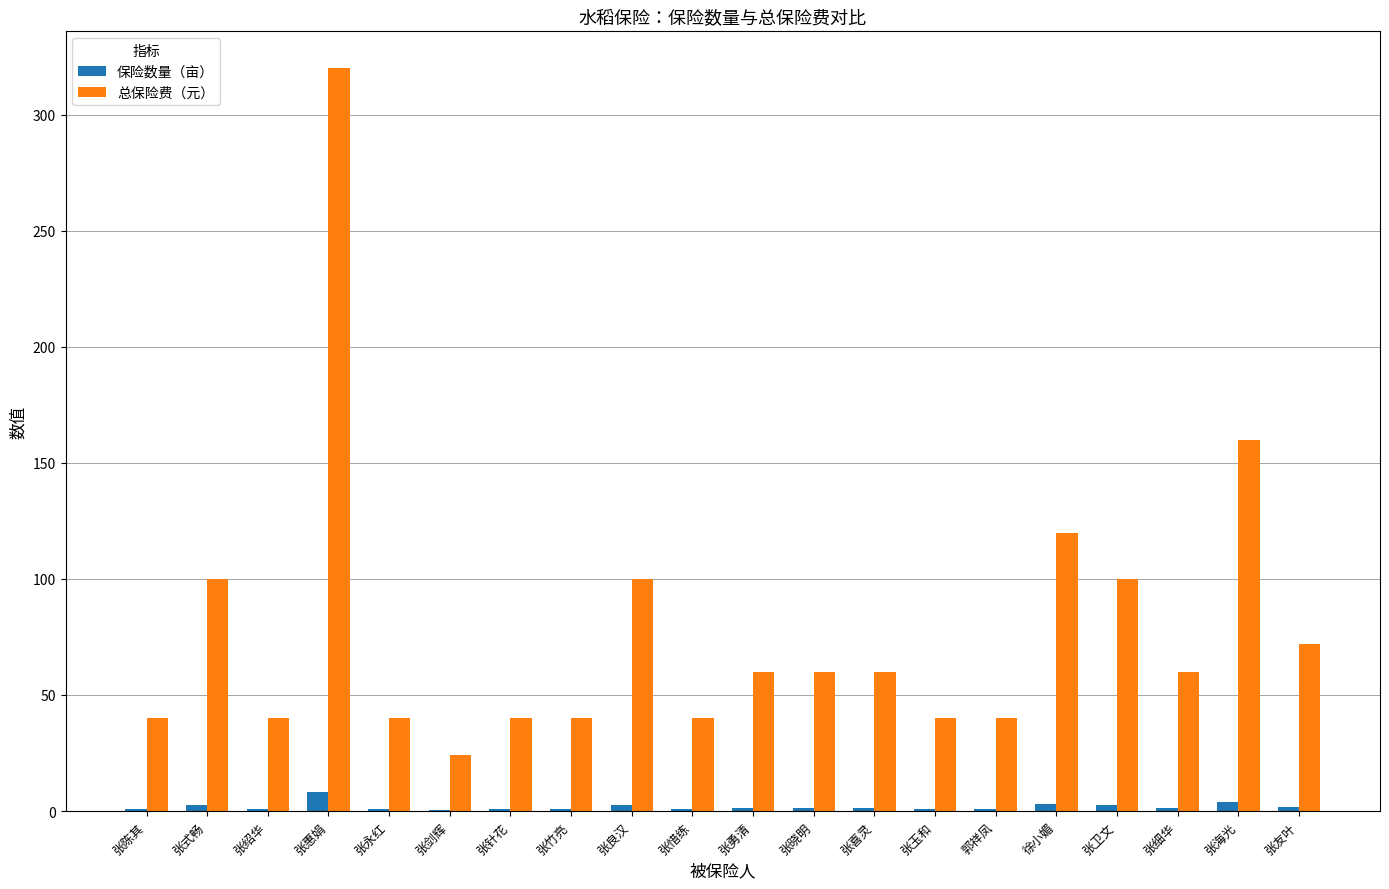

What is the greatest value displayed?

320.0